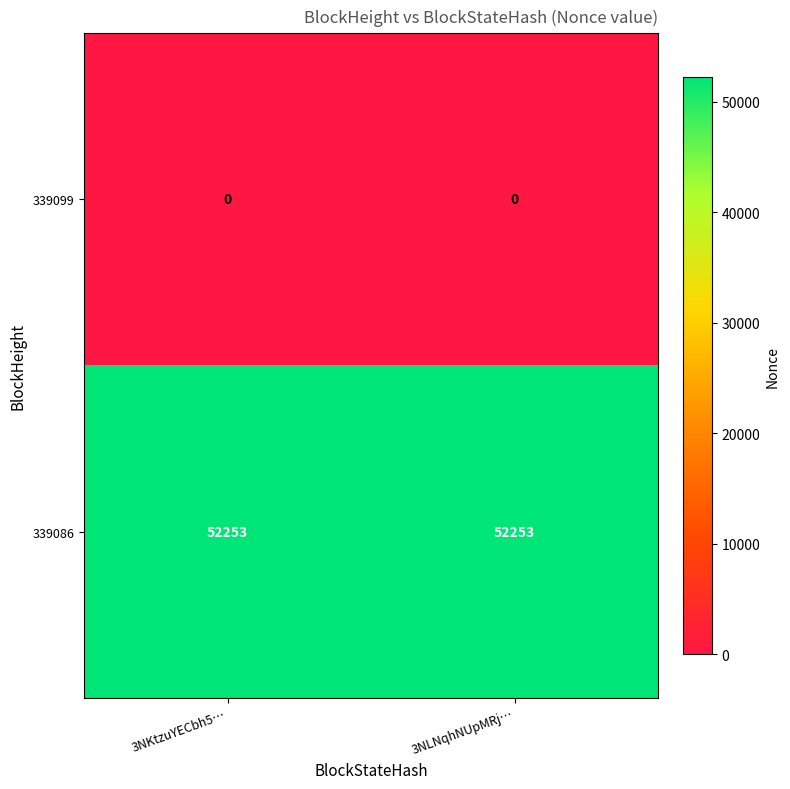

Rank the series by their maximum value, from highest to lowest.

339086, 339099